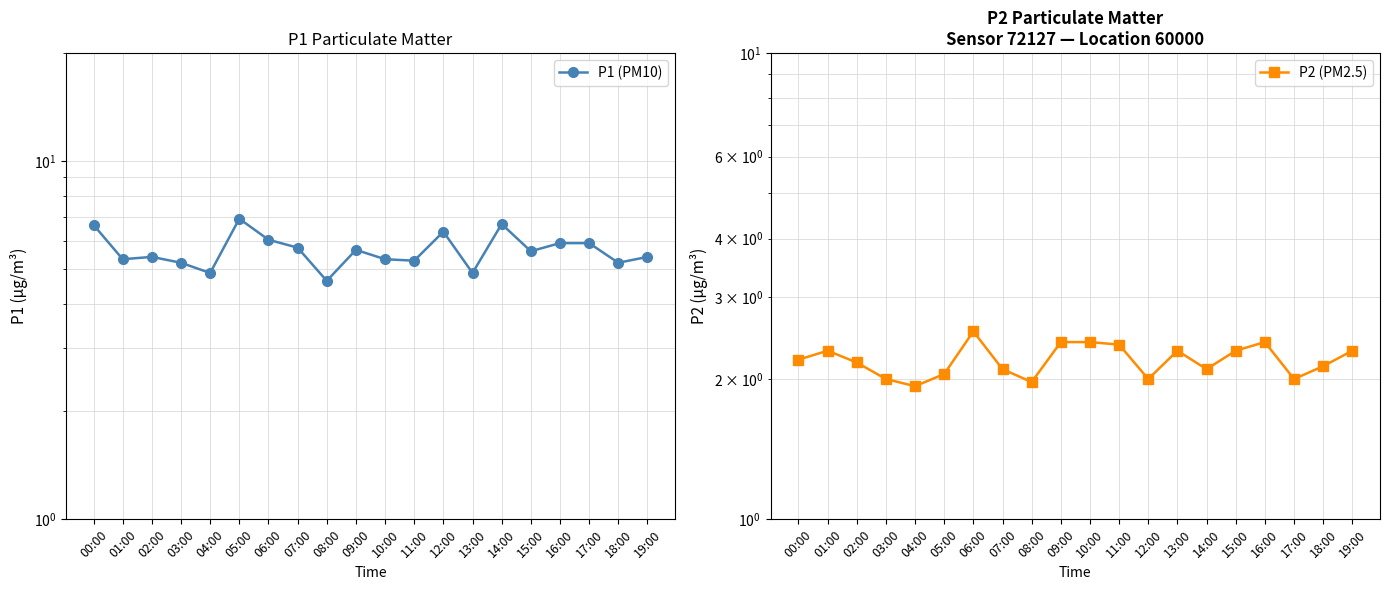

What is the label of the 3rd point from the right?

17:00